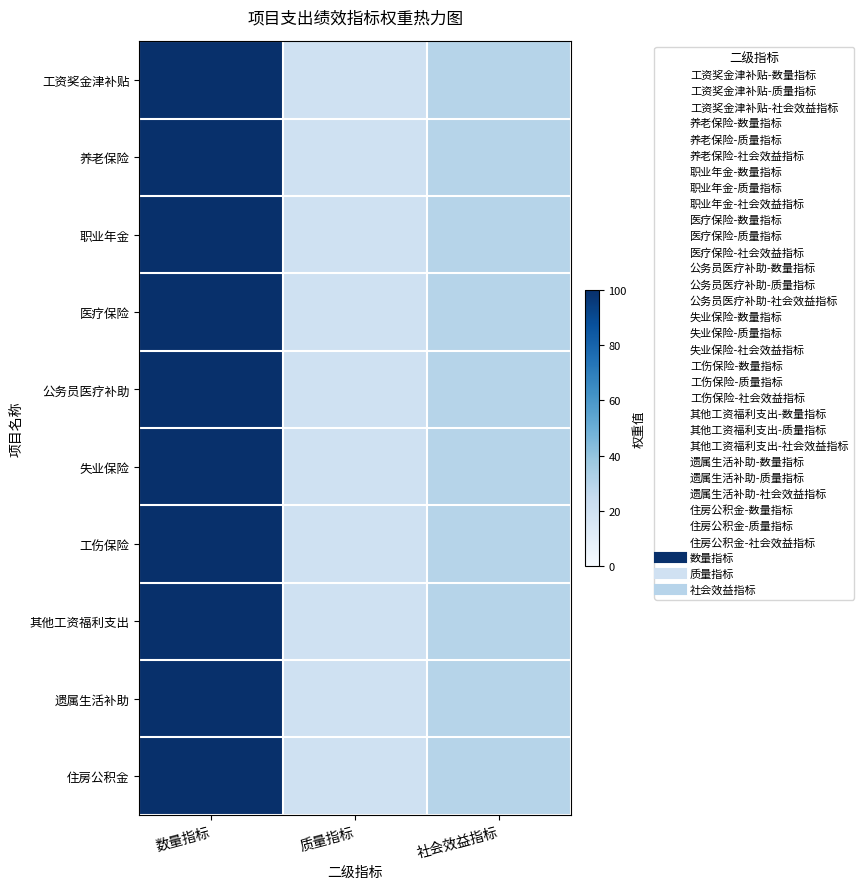

What is the smallest value displayed?

20